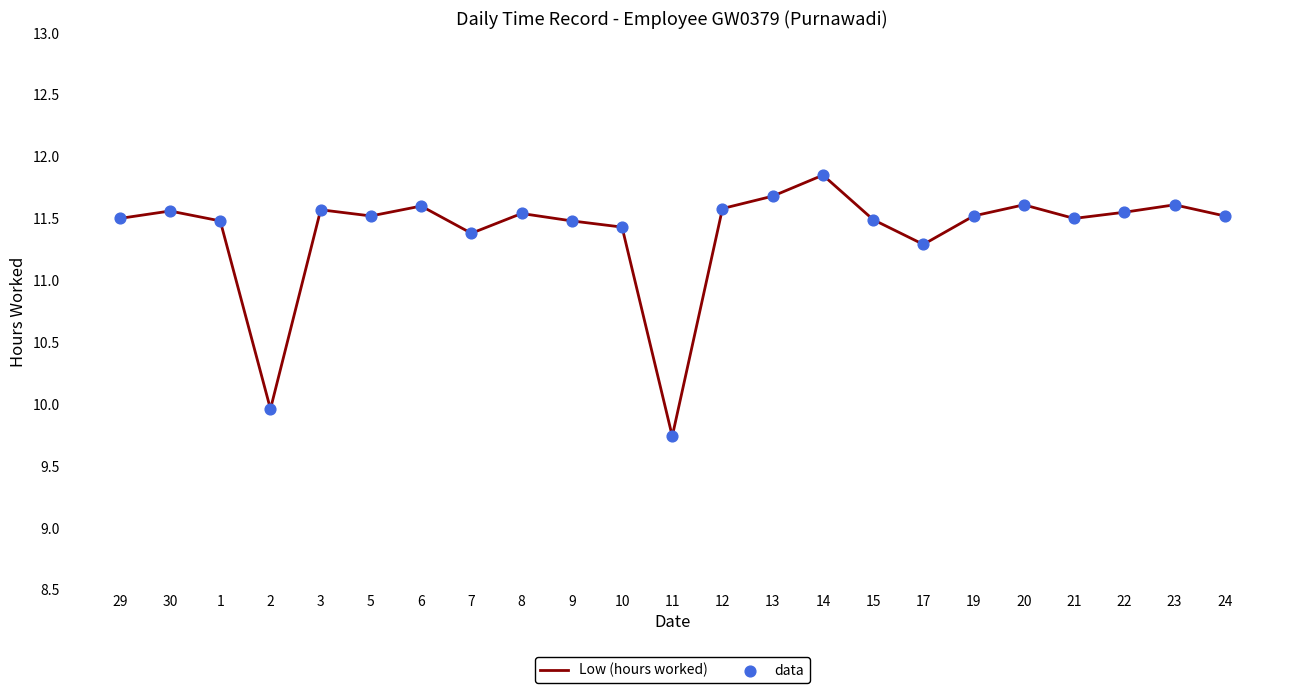

Where does the data first go above 11?

29